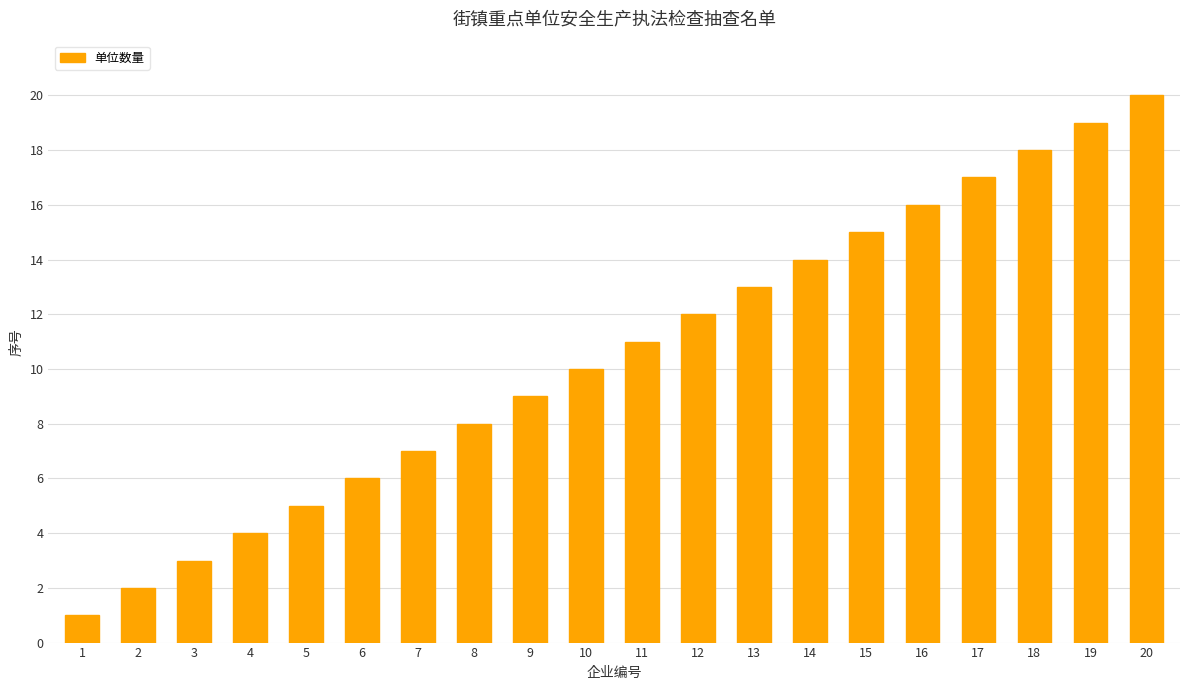

Is it true that the value at 19 is 10?

False